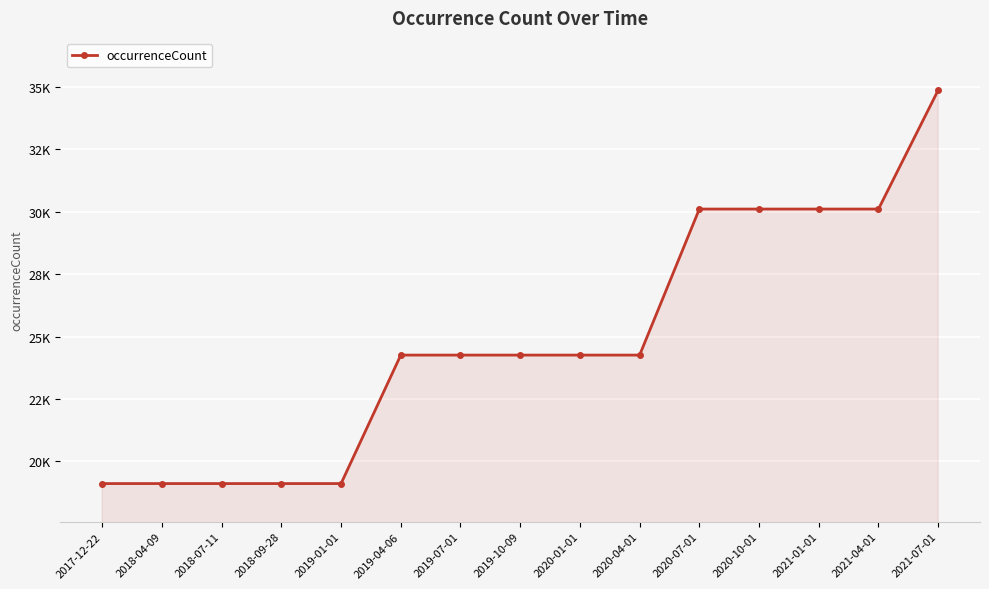

Which label corresponds to the largest value in the chart?

2021-07-01